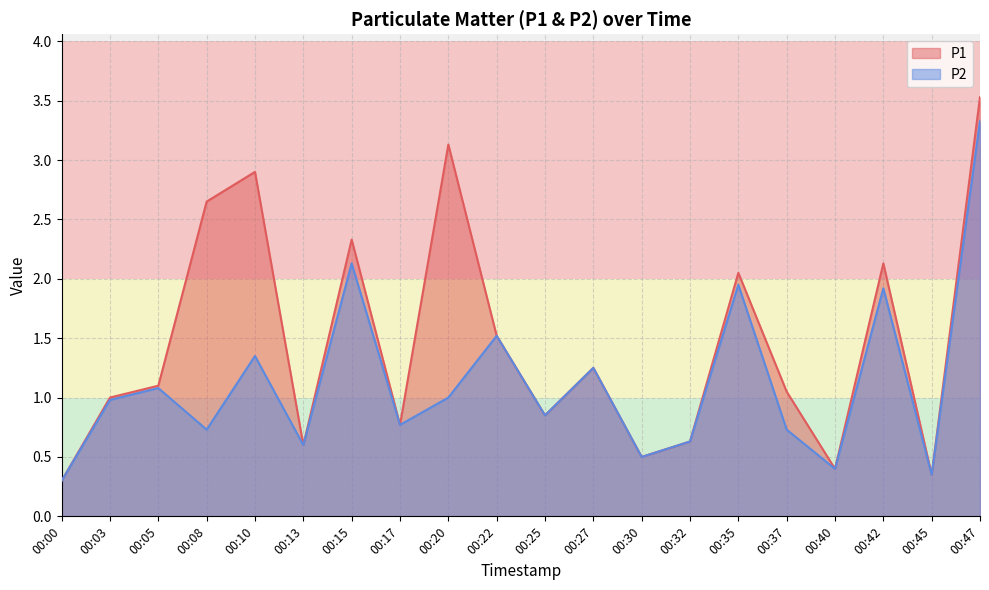

Where is the first local minimum for P2?

00:08